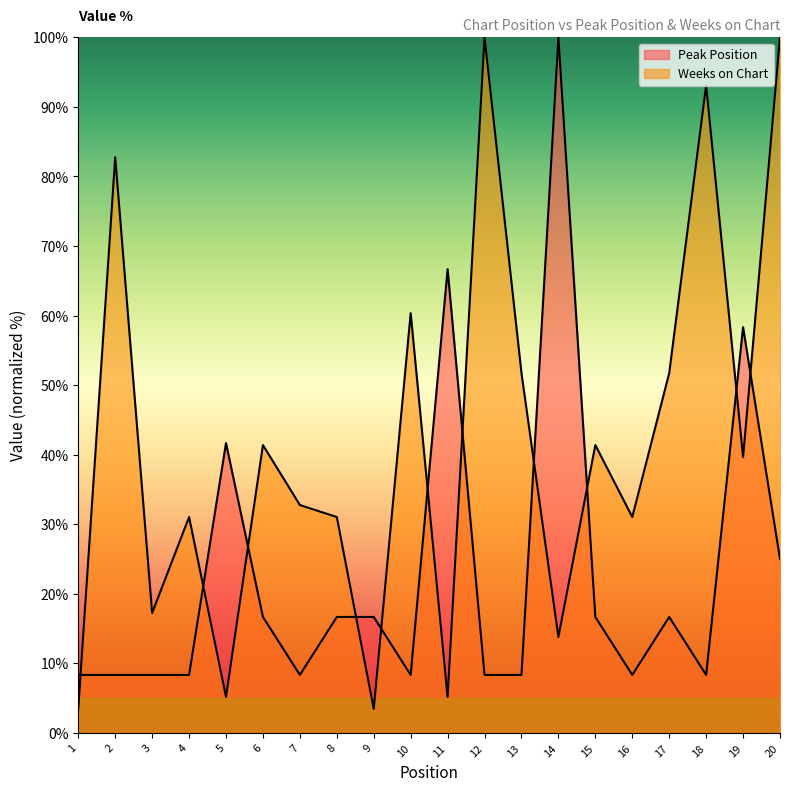

True or false: Peak Position has a value of 66.7 at 11.

True